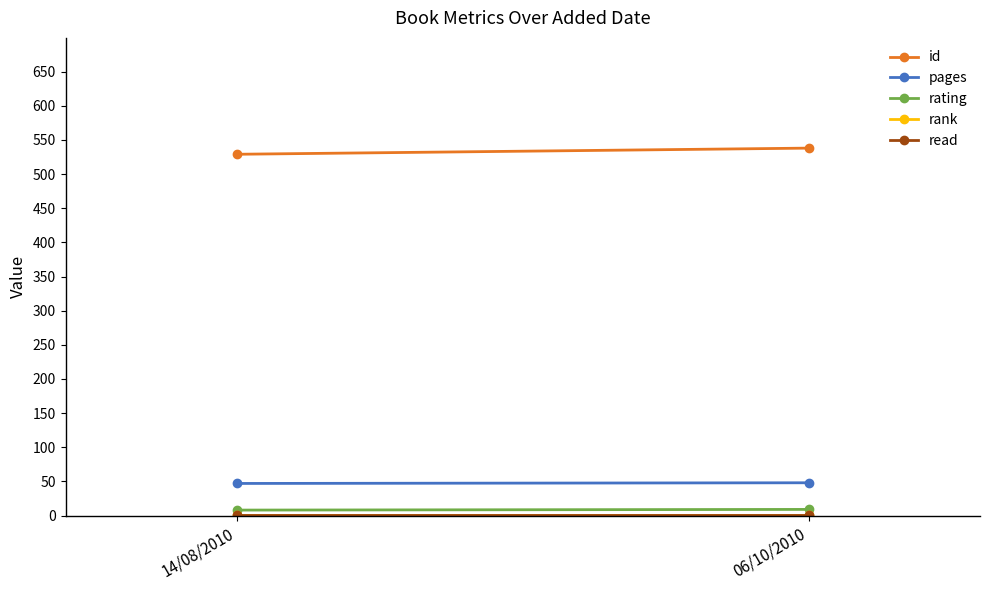

Which series changed the most between 14/08/2010 and 06/10/2010?

id